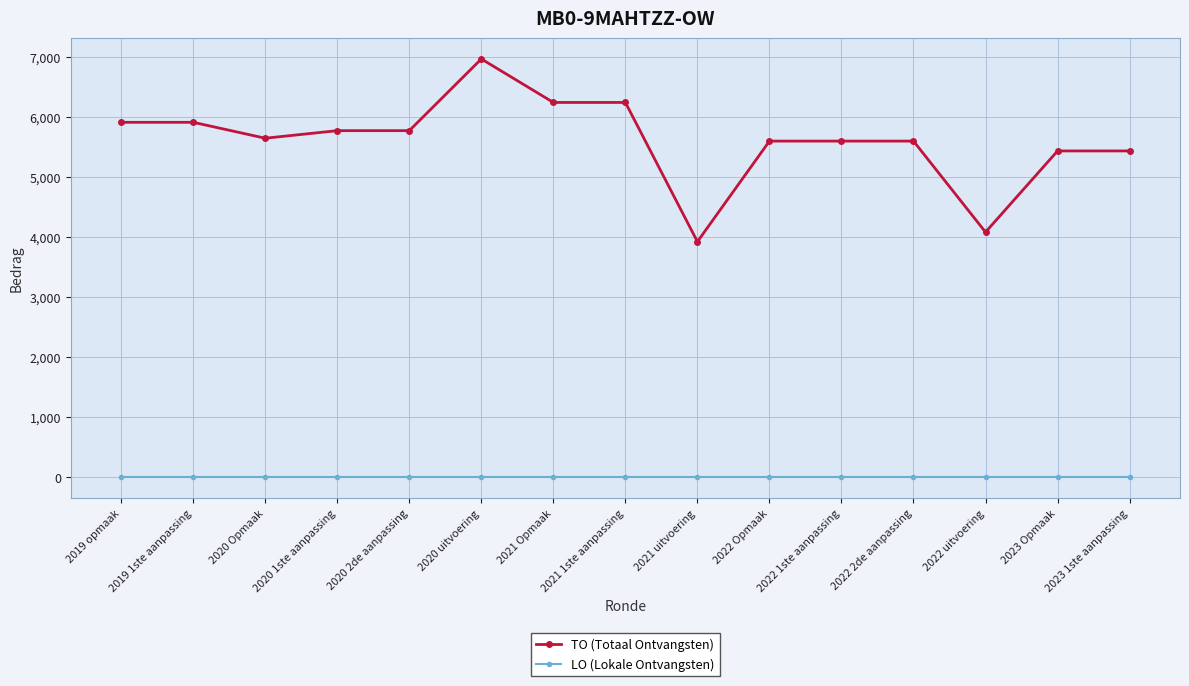

Which series has the largest total across all categories?

TO (Totaal Ontvangsten)